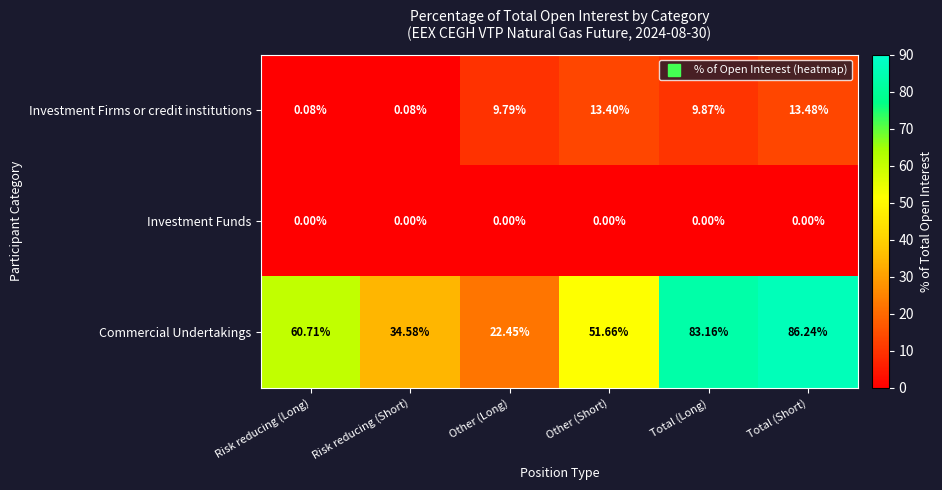

Which series changed the most between Risk reducing (Long) and Other (Long)?

Commercial Undertakings